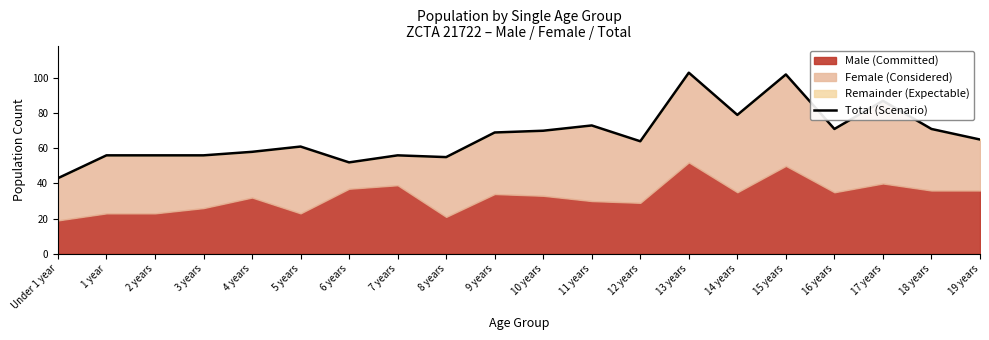

What position from the right is 12 years?

8